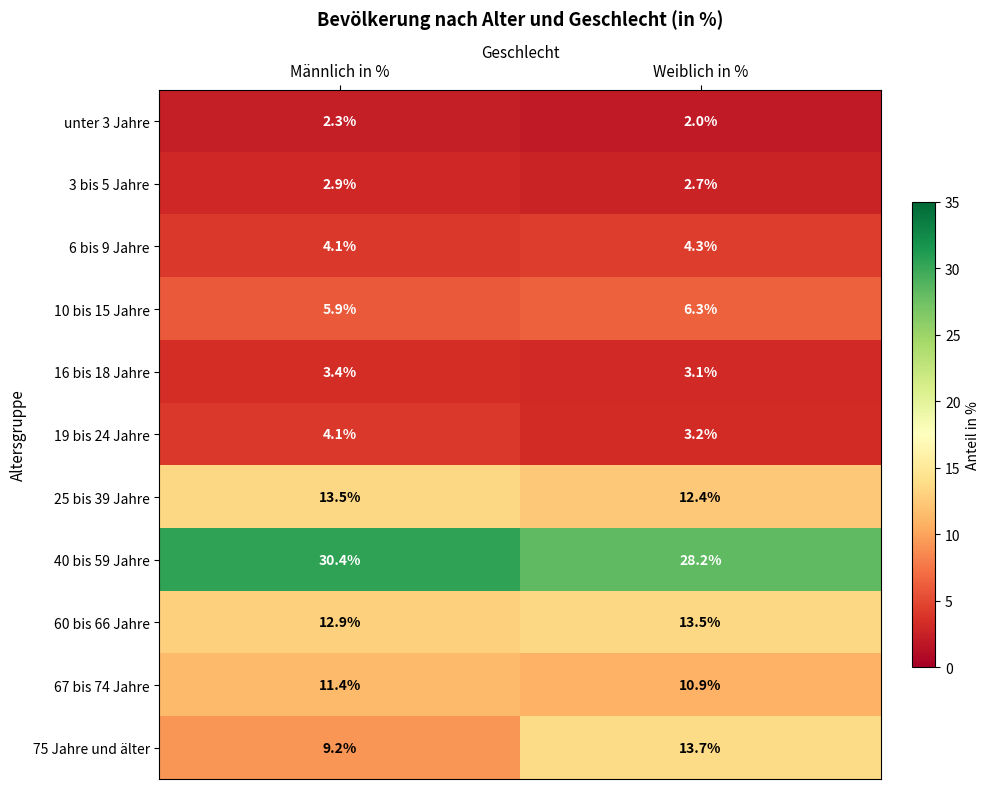

Rank the categories by unter 3 Jahre value from lowest to highest.

Weiblich in %, Männlich in %